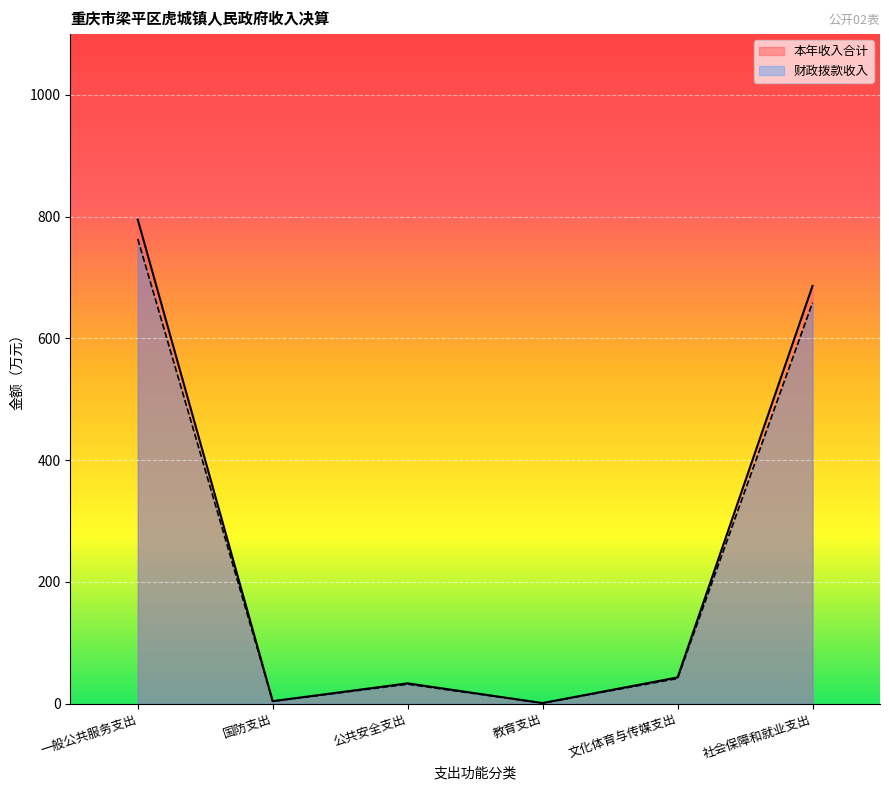

At which label does 本年收入合计 first exceed 43?

一般公共服务支出